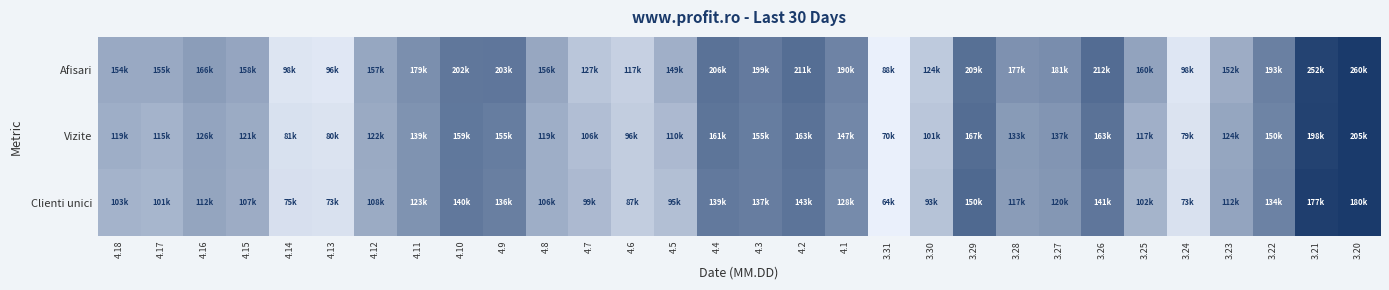

Count the number of categories in the chart.

30